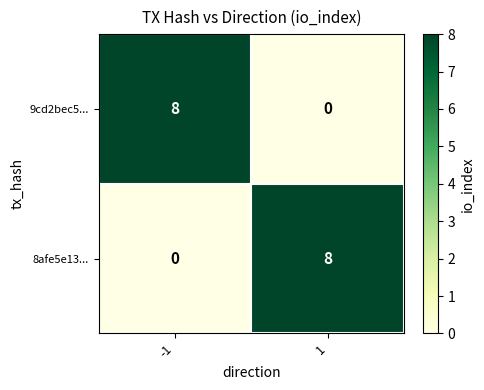

True or false: 9cd2bec5... has a value of 8 at -1.

True